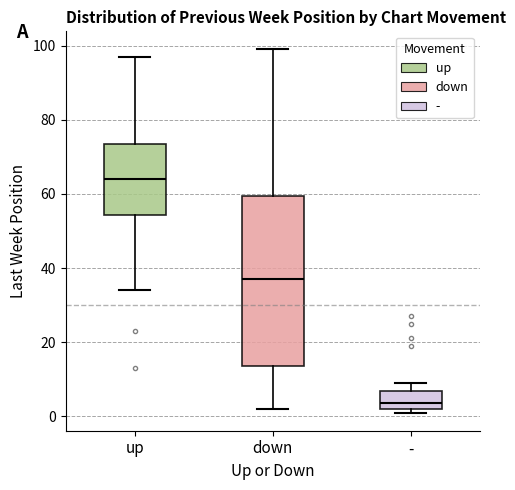

Reading left to right, read every box against the y-axis: the position of its median line, the range the box covers, and the ends of its whiskers. The values are not printed on the chart, so give them approximately, as read against the axis.

up: median 64, box 54 to 74, whiskers 34 to 98
down: median 38, box 14 to 60, whiskers 2 to 100
-: median 4, box 2 to 6, whiskers 2 (just below the box's lower edge) to 10